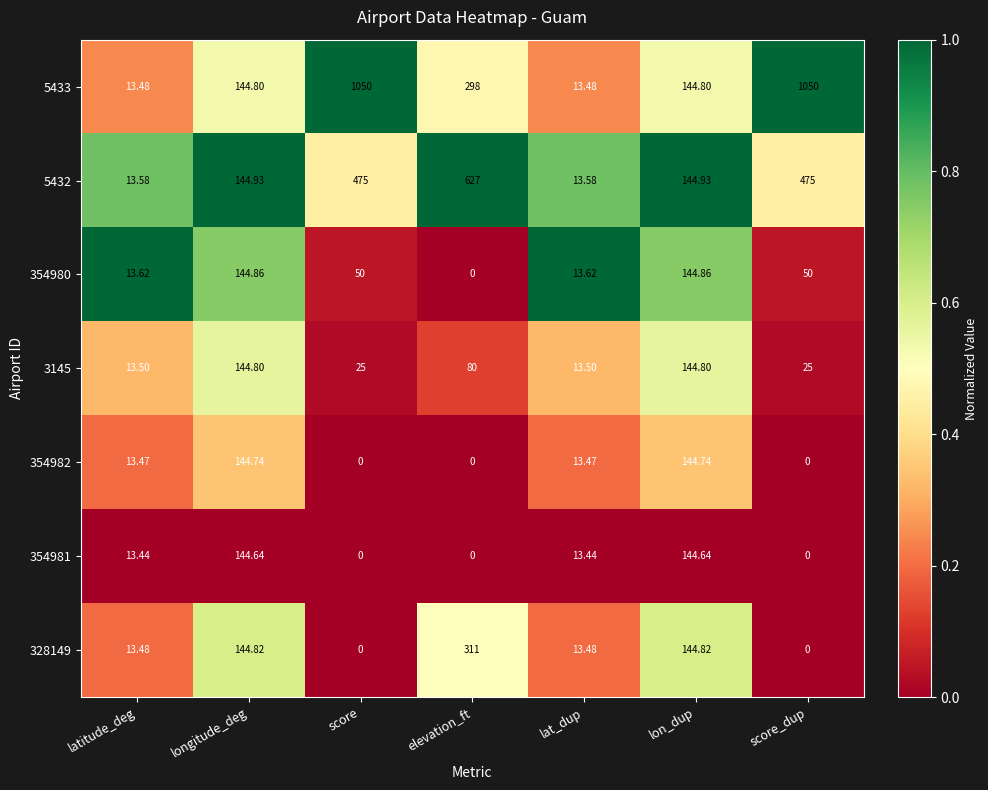

At how many categories does at least one series exceed 0?

7